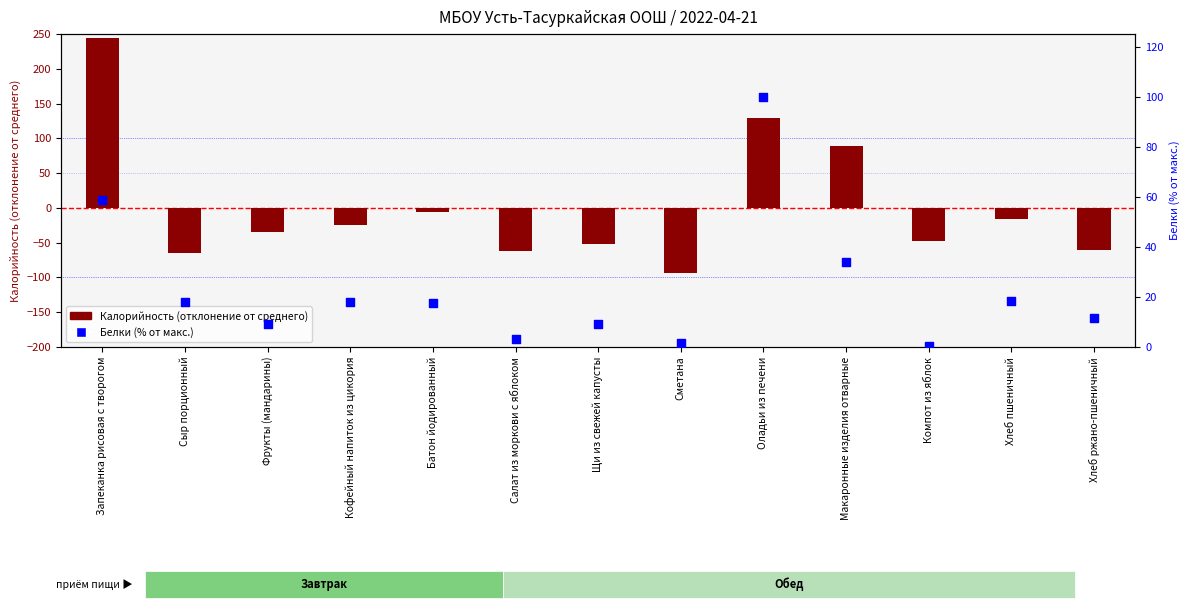

What is the total value across all series at Фрукты (мандарины)?

-25.0